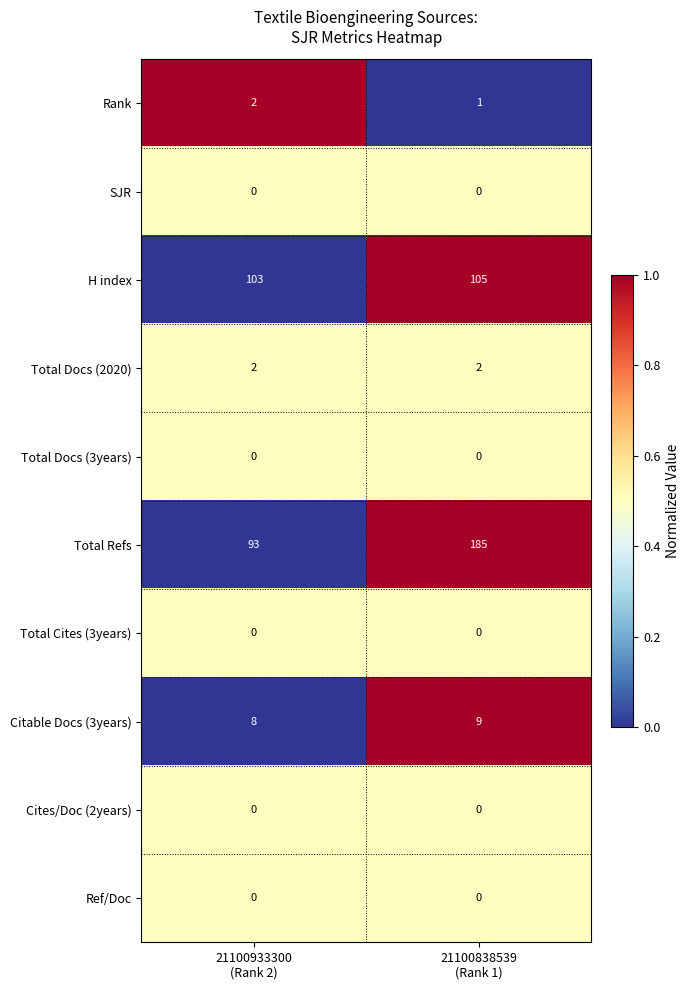

Which series has the largest total across all categories?

Total Refs